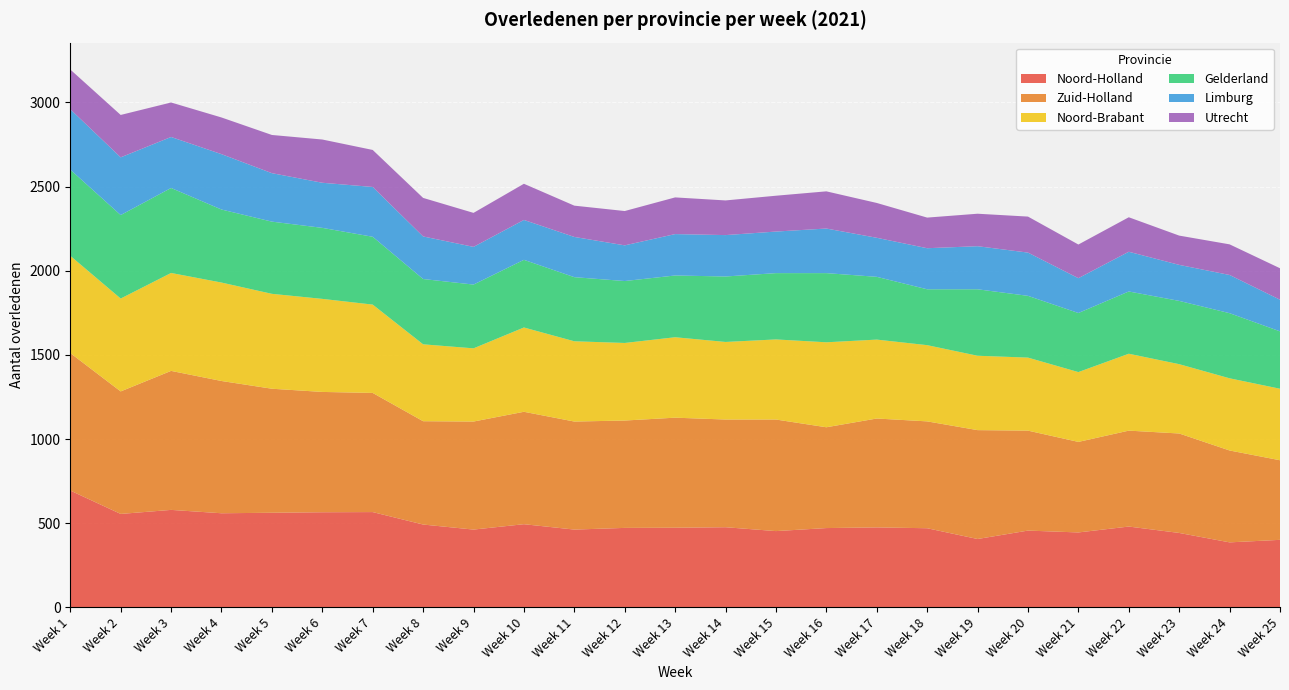

Reading left to right, what are all the values shown in this chart?

Noord-Holland: Week 1=694	Week 2=555	Week 3=579	Week 4=559	Week 5=562	Week 6=565	Week 7=566	Week 8=492	Week 9=462	Week 10=494	Week 11=462	Week 12=472	Week 13=473	Week 14=476	Week 15=453	Week 16=471	Week 17=475	Week 18=470	Week 19=406	Week 20=456	Week 21=445	Week 22=480	Week 23=442	Week 24=386	Week 25=401
Zuid-Holland: Week 1=817	Week 2=728	Week 3=826	Week 4=786	Week 5=737	Week 6=715	Week 7=708	Week 8=614	Week 9=642	Week 10=668	Week 11=642	Week 12=638	Week 13=654	Week 14=640	Week 15=663	Week 16=599	Week 17=647	Week 18=635	Week 19=647	Week 20=594	Week 21=538	Week 22=570	Week 23=591	Week 24=546	Week 25=473
Noord-Brabant: Week 1=578	Week 2=552	Week 3=582	Week 4=585	Week 5=564	Week 6=553	Week 7=525	Week 8=457	Week 9=435	Week 10=501	Week 11=477	Week 12=461	Week 13=478	Week 14=461	Week 15=476	Week 16=505	Week 17=469	Week 18=453	Week 19=442	Week 20=434	Week 21=415	Week 22=457	Week 23=412	Week 24=429	Week 25=425
Gelderland: Week 1=512	Week 2=496	Week 3=505	Week 4=434	Week 5=429	Week 6=422	Week 7=403	Week 8=388	Week 9=379	Week 10=402	Week 11=381	Week 12=368	Week 13=367	Week 14=389	Week 15=394	Week 16=411	Week 17=373	Week 18=332	Week 19=395	Week 20=367	Week 21=351	Week 22=370	Week 23=376	Week 24=387	Week 25=341
Limburg: Week 1=359	Week 2=343	Week 3=303	Week 4=329	Week 5=288	Week 6=268	Week 7=296	Week 8=253	Week 9=224	Week 10=237	Week 11=239	Week 12=212	Week 13=246	Week 14=246	Week 15=247	Week 16=265	Week 17=232	Week 18=244	Week 19=256	Week 20=257	Week 21=207	Week 22=236	Week 23=214	Week 24=227	Week 25=188
Utrecht: Week 1=236	Week 2=252	Week 3=205	Week 4=218	Week 5=227	Week 6=257	Week 7=220	Week 8=229	Week 9=202	Week 10=215	Week 11=186	Week 12=204	Week 13=218	Week 14=206	Week 15=213	Week 16=221	Week 17=207	Week 18=182	Week 19=193	Week 20=214	Week 21=200	Week 22=205	Week 23=174	Week 24=182	Week 25=187